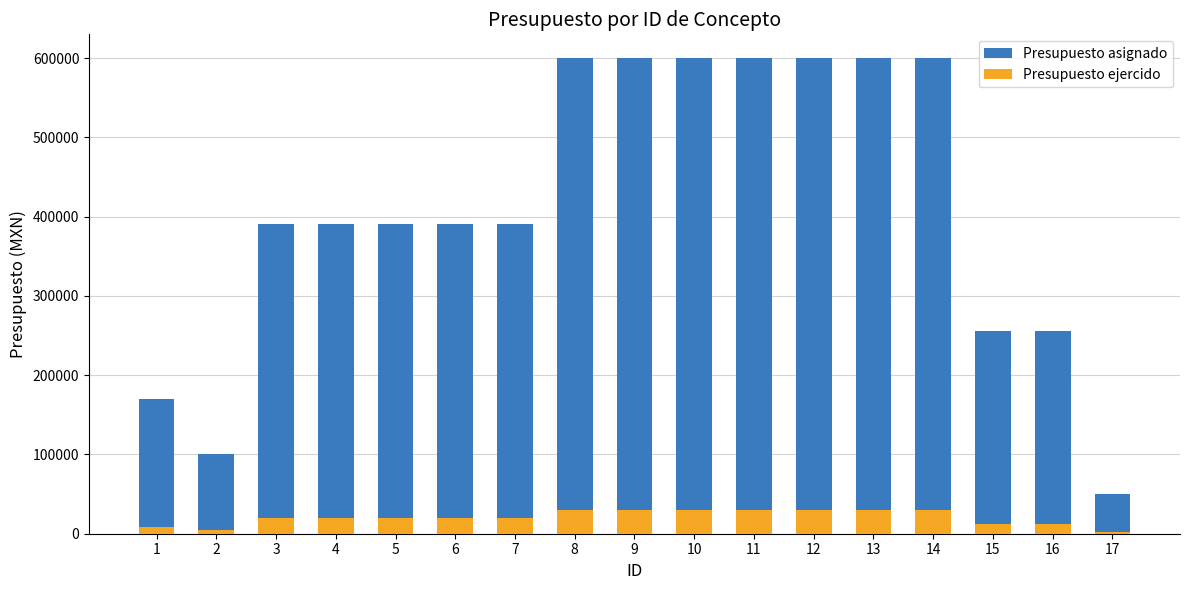

What are all the series names shown in the legend?

Presupuesto asignado, Presupuesto ejercido